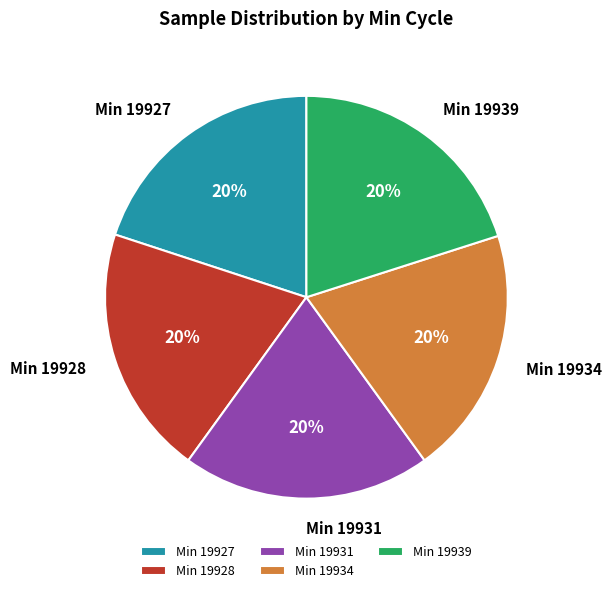

Approximately how many times larger is the value at Min 19928 compared to Min 19927?

1.0